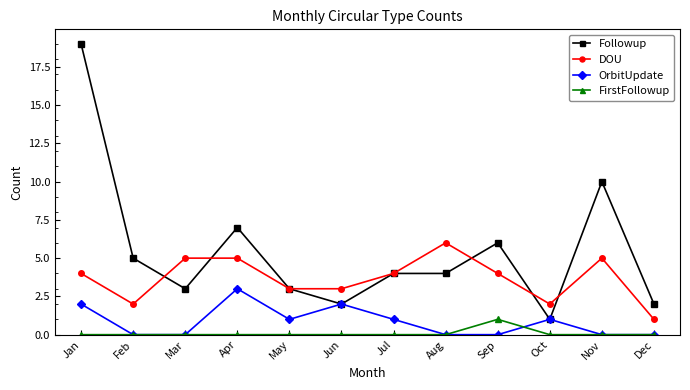

Rank the series by their maximum value, from lowest to highest.

FirstFollowup, OrbitUpdate, DOU, Followup